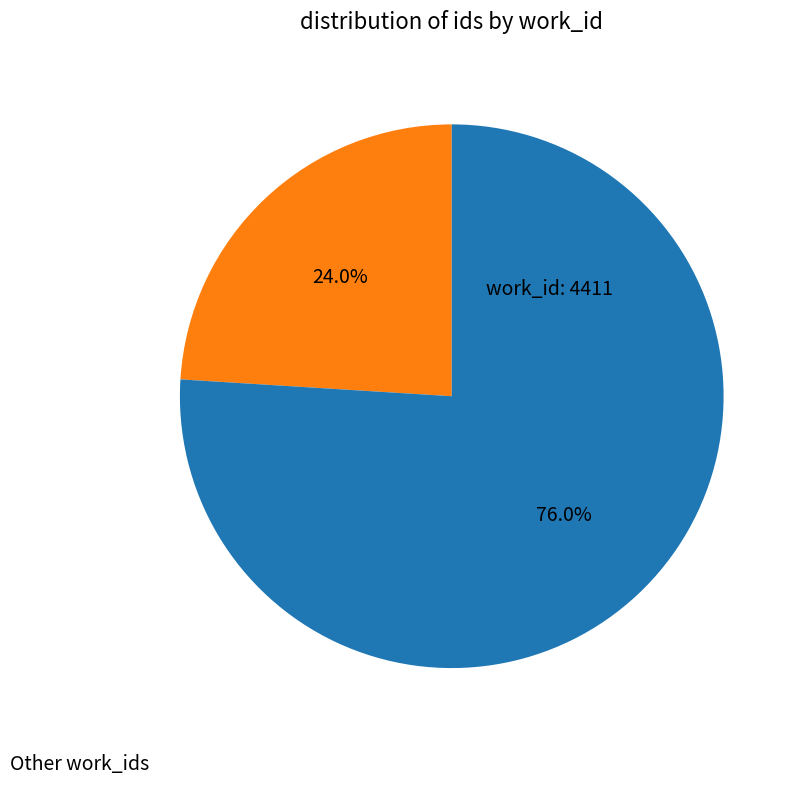

How many slices are in this pie chart?

2